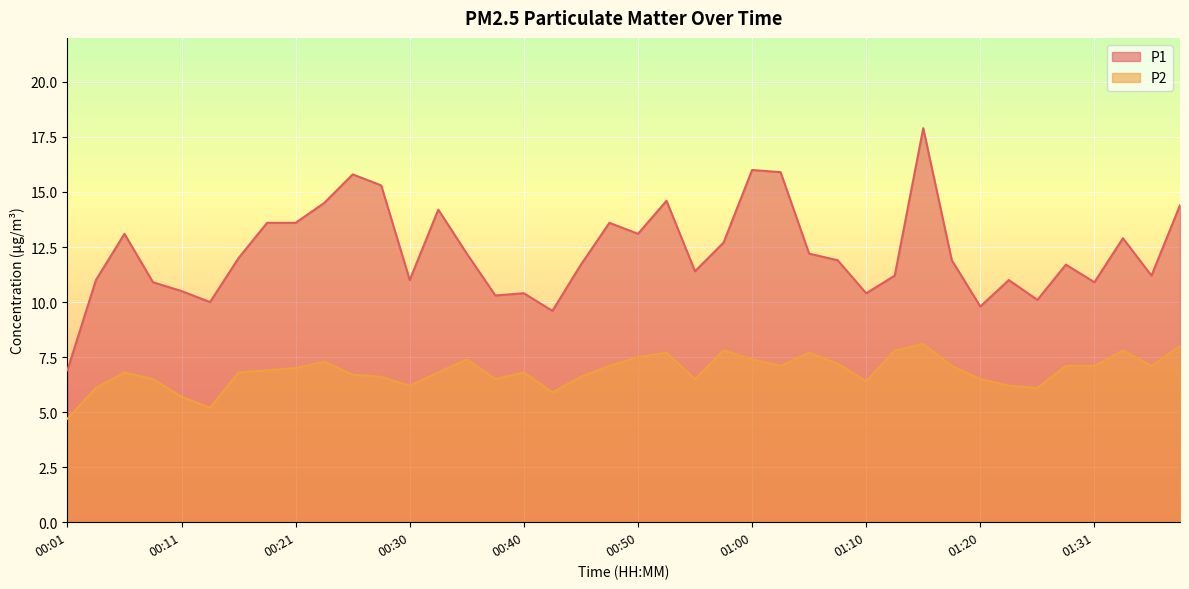

What position from the right is 01:23?

7